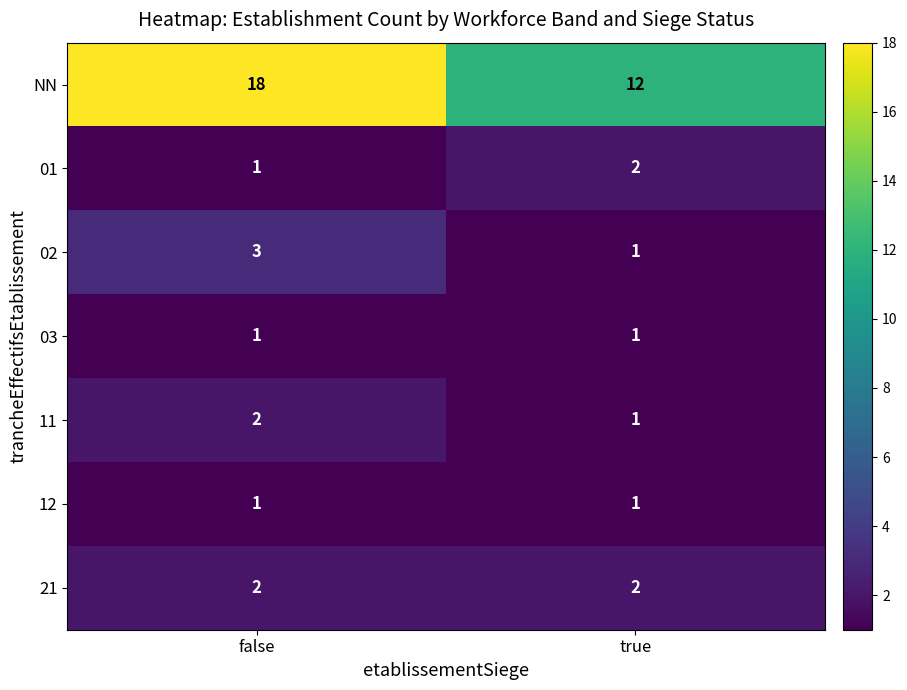

What is the spread (max minus min) of values at false?

17